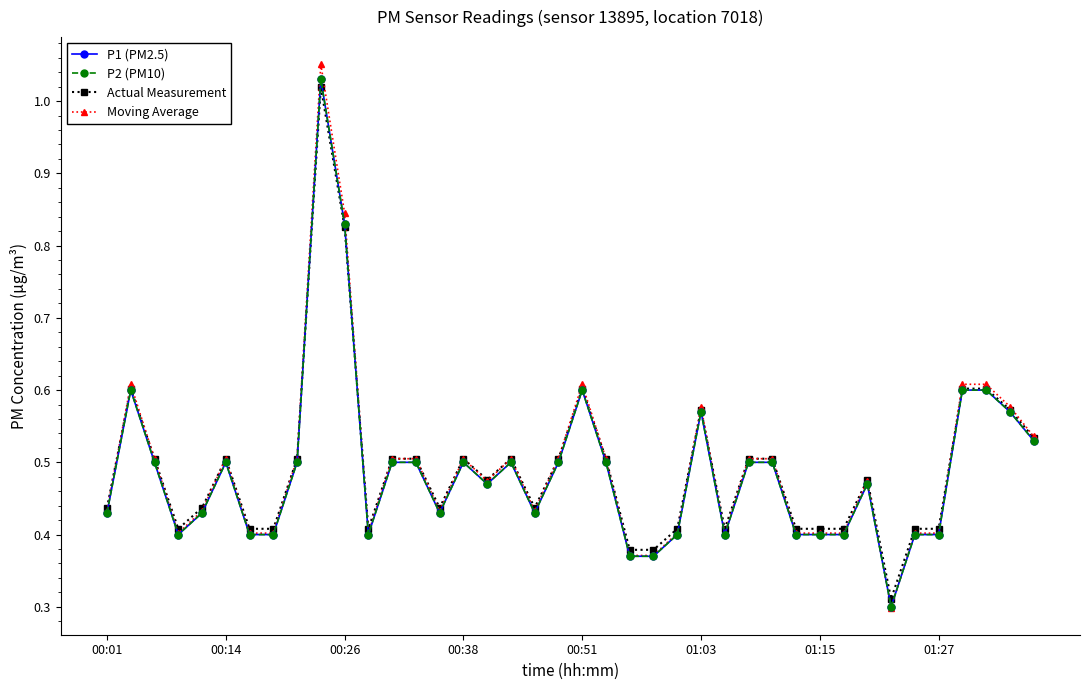

Rank the series by their maximum value, from highest to lowest.

Moving Average, P1 (PM2.5), P2 (PM10), Actual Measurement